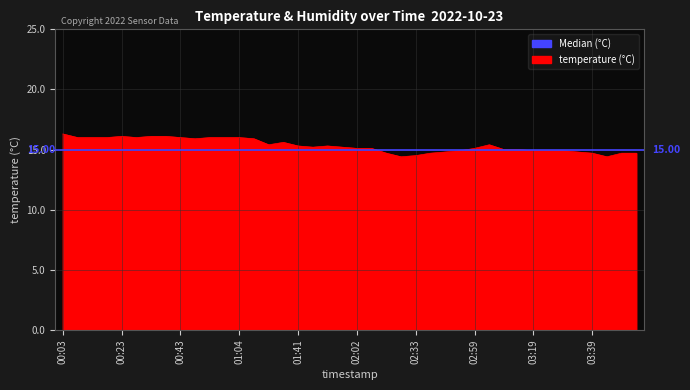

Is it true that the value at 03:04 is 24.3?

False